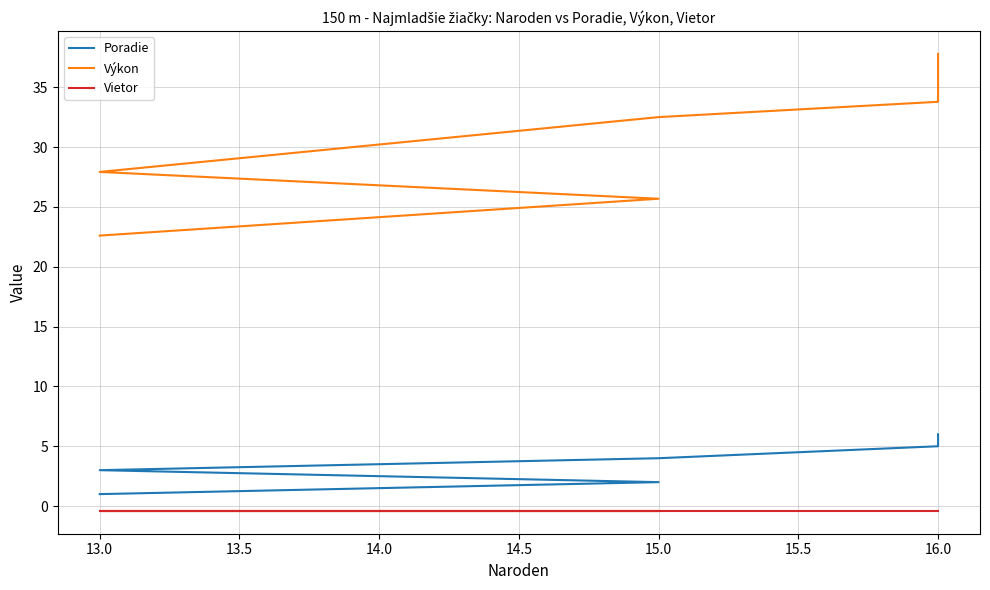

What is the sum of the Poradie values at 15.0 and 16.0?

7.0